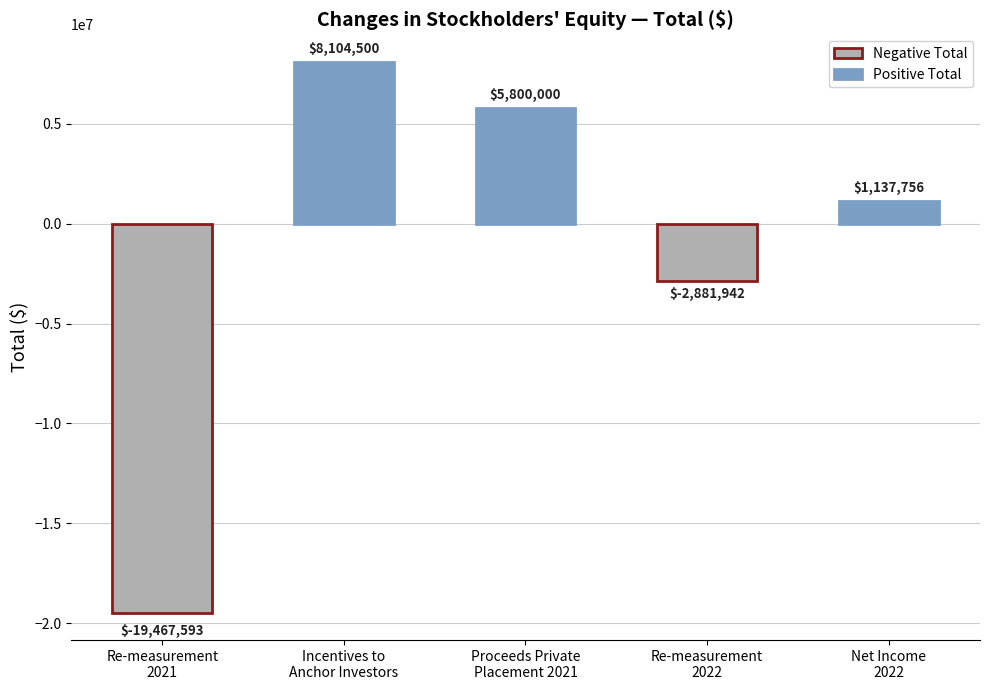

How many values are below zero?

2